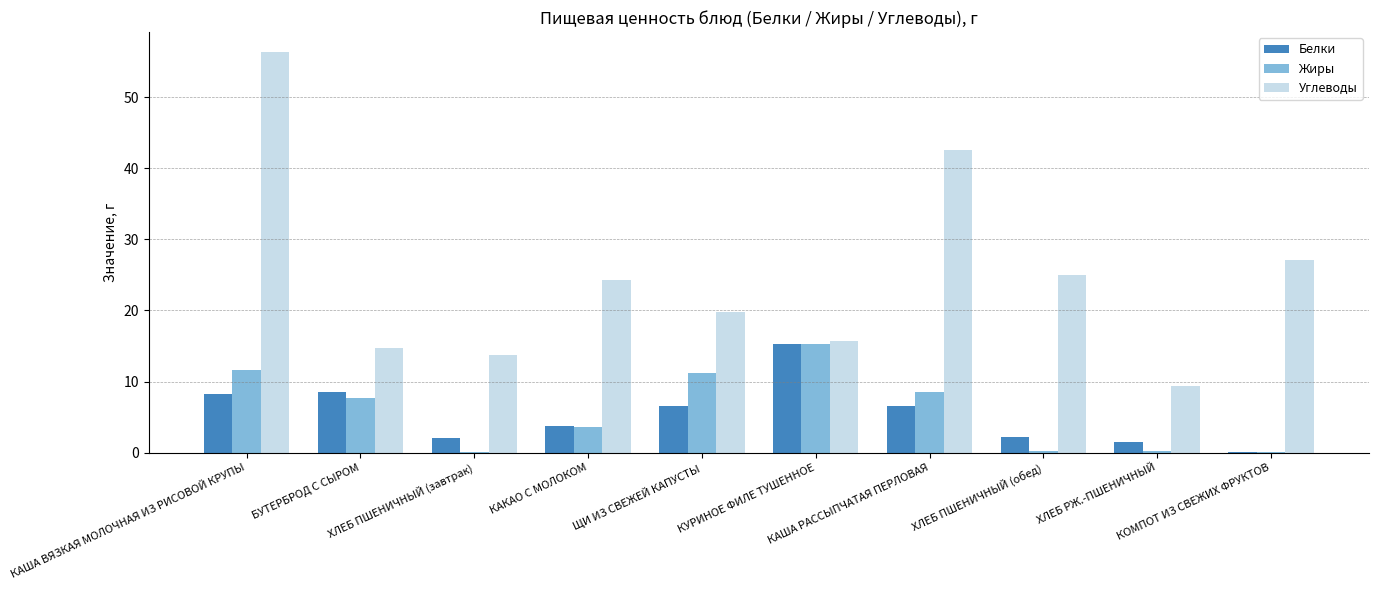

What is the maximum value shown in the chart?

56.3